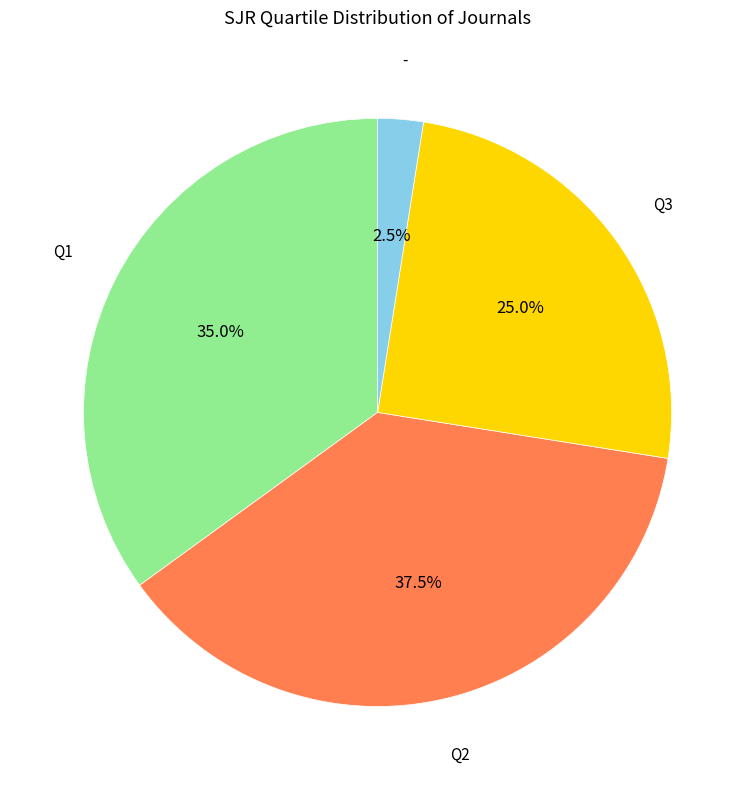

Is there a majority slice in this chart?

No